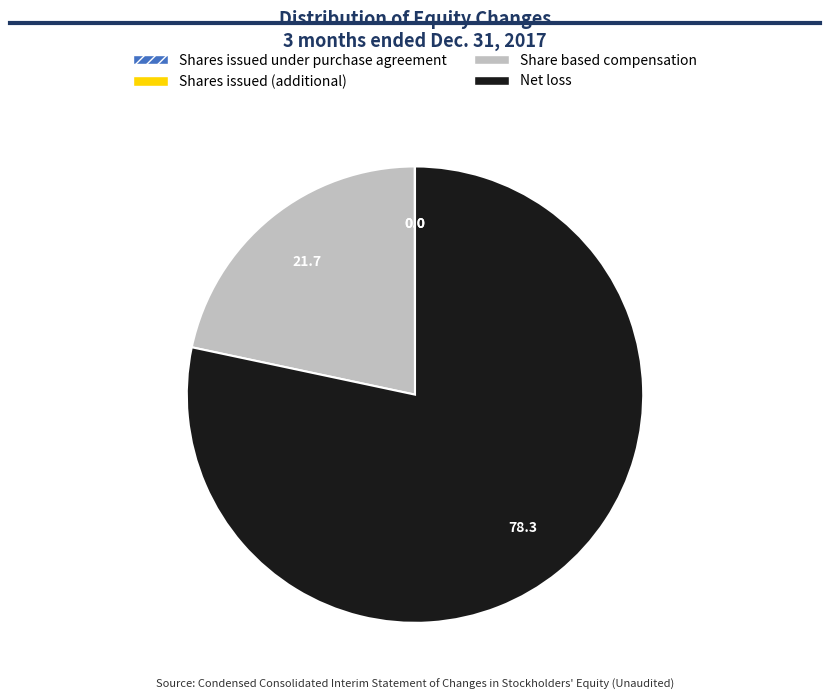

The Net loss slice represents 78% of the pie. True or false?

True